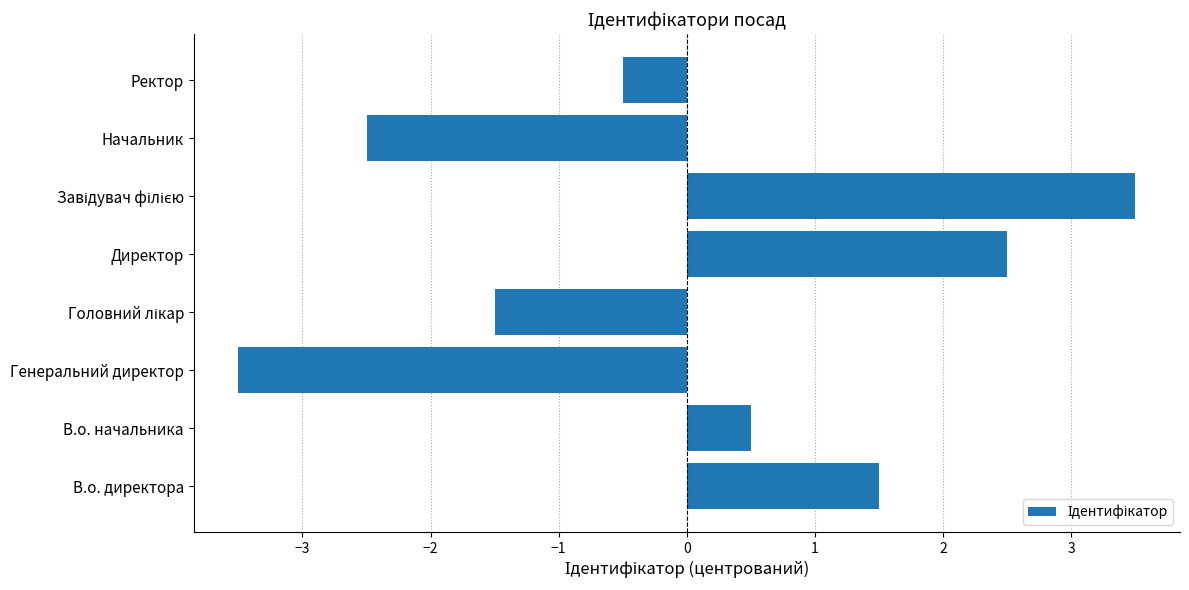

What is the minimum value shown in the chart?

-3.5